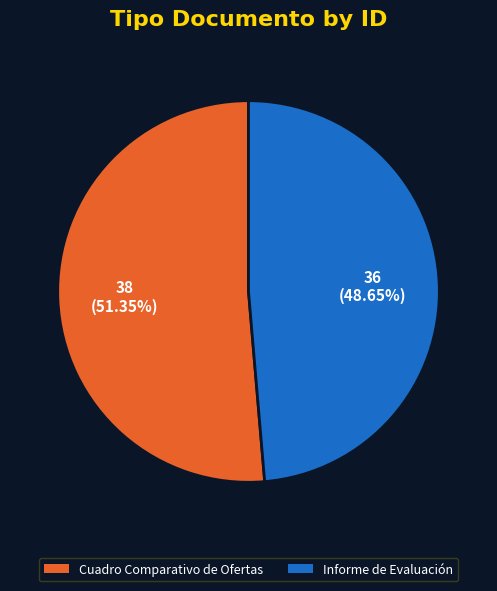

True or false: Informe de Evaluación accounts for 49% of the total.

True